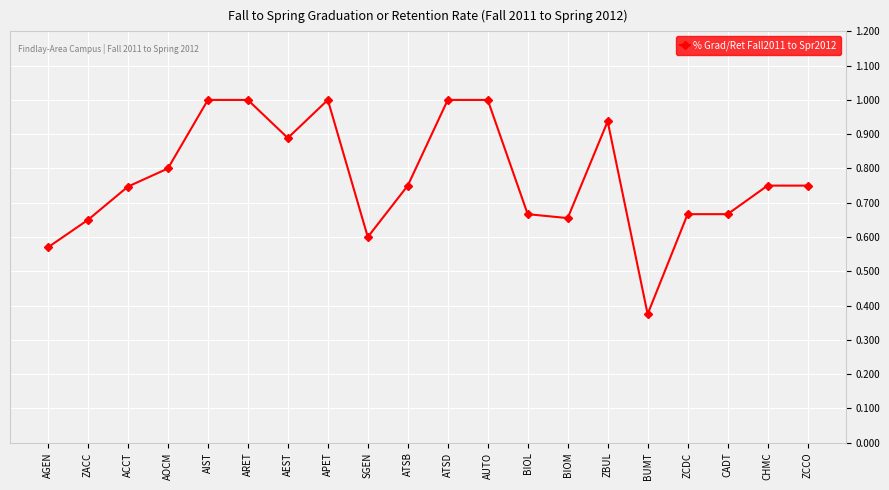

True or false: there are more than 0 points higher than both neighbors.

True